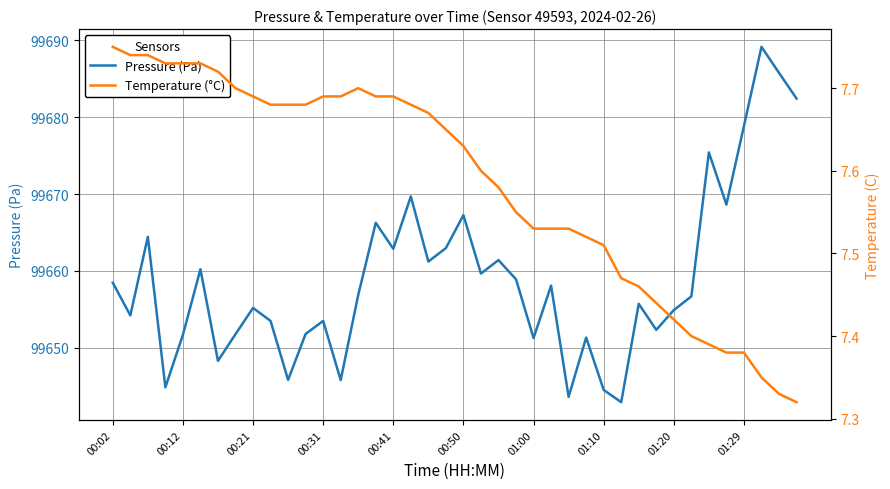

True or false: Pressure (Pa) and Temperature (°C) intersect in this chart.

False